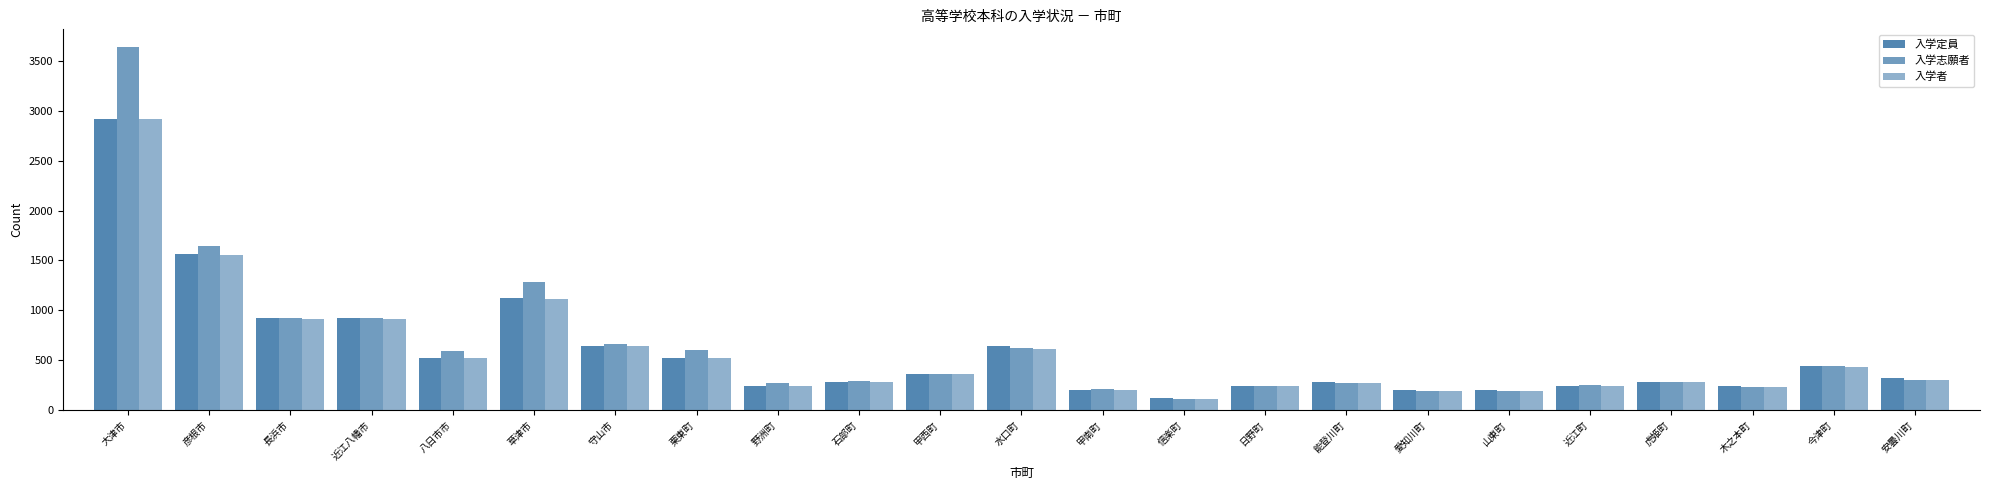

Are the bars grouped side by side (vs. stacked)?

Yes